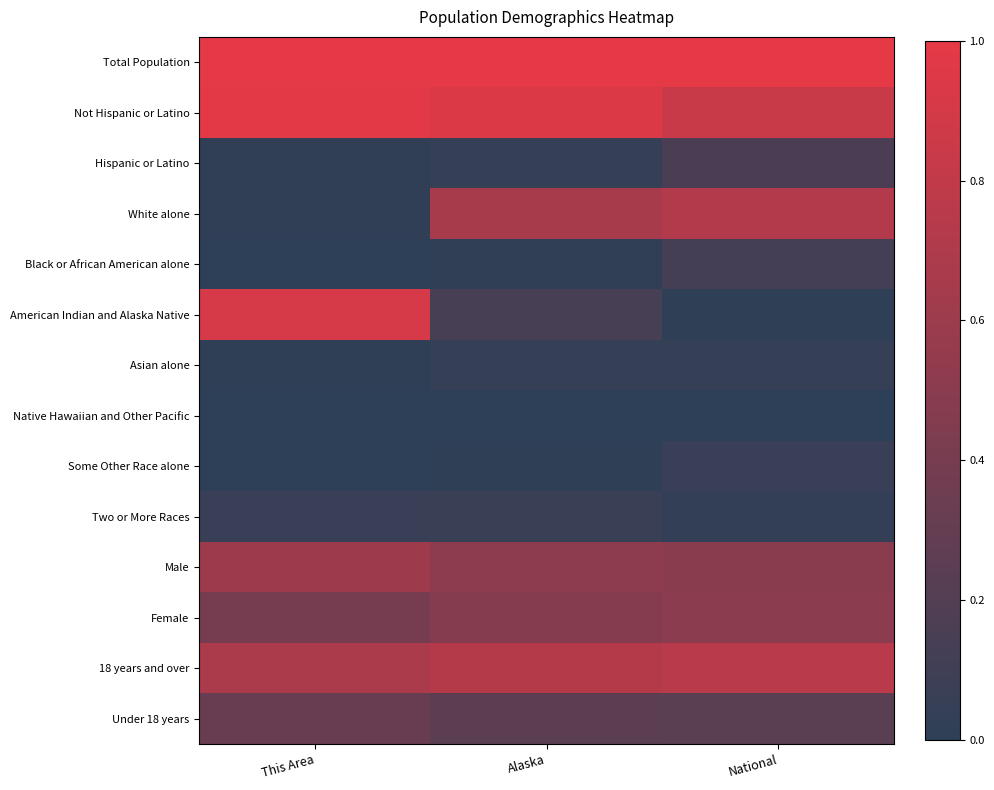

At This Area, list the series in order from smallest to largest.

Black or African American alone, Native Hawaiian and Other Pacific, Some Other Race alone, Asian alone, Hispanic or Latino, White alone, Two or More Races, Under 18 years, Female, Male, 18 years and over, American Indian and Alaska Native, Not Hispanic or Latino, Total Population